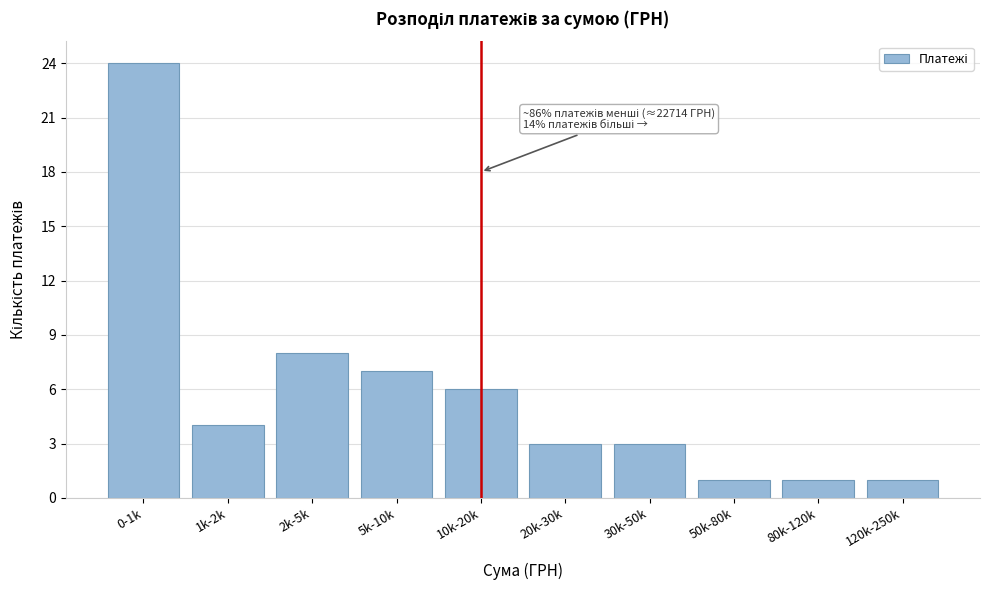

Reading right to left, what are all the values shown in this chart?

1	1	1	3	3	6	7	8	4	24